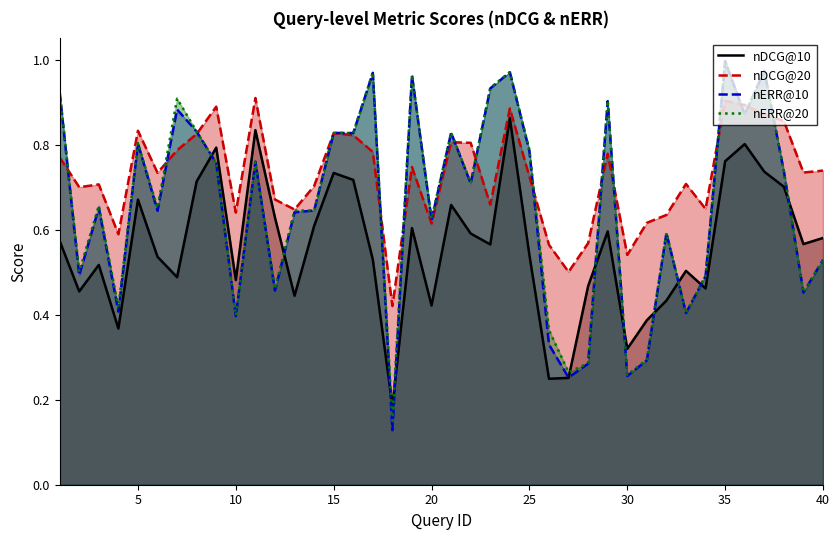

Which series has the largest total across all categories?

nDCG@20